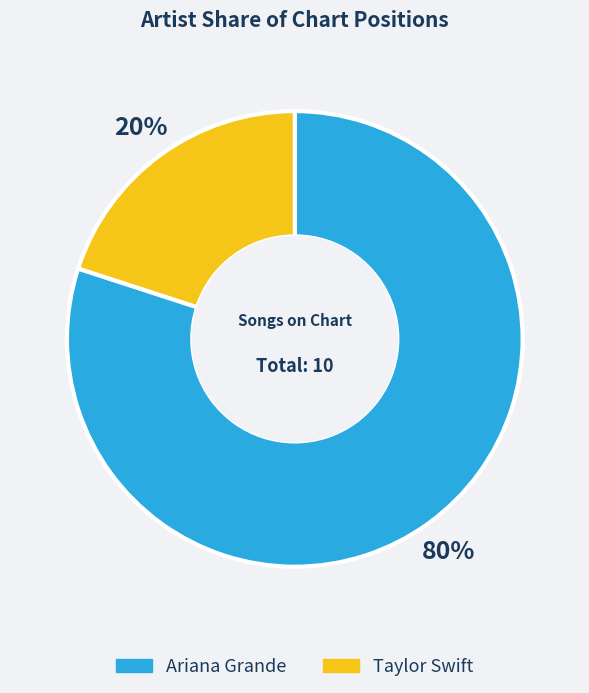

How many slices are in this pie chart?

2